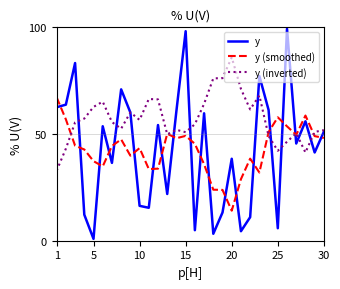

What is the highest value of the y (smoothed) series?

67.2